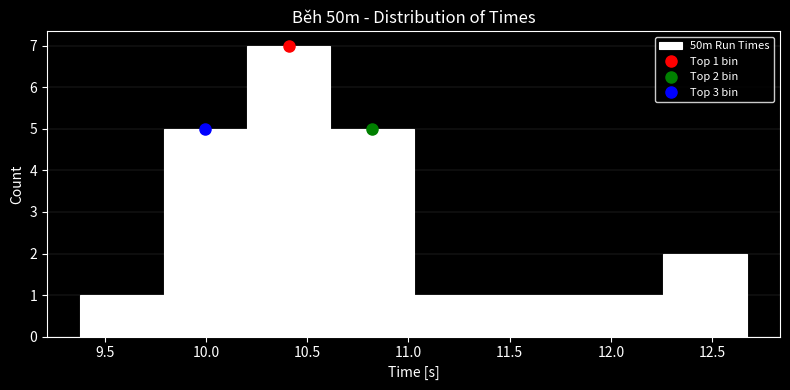

Over which range of the x-axis is the bar tallest?

10.20 to 10.60